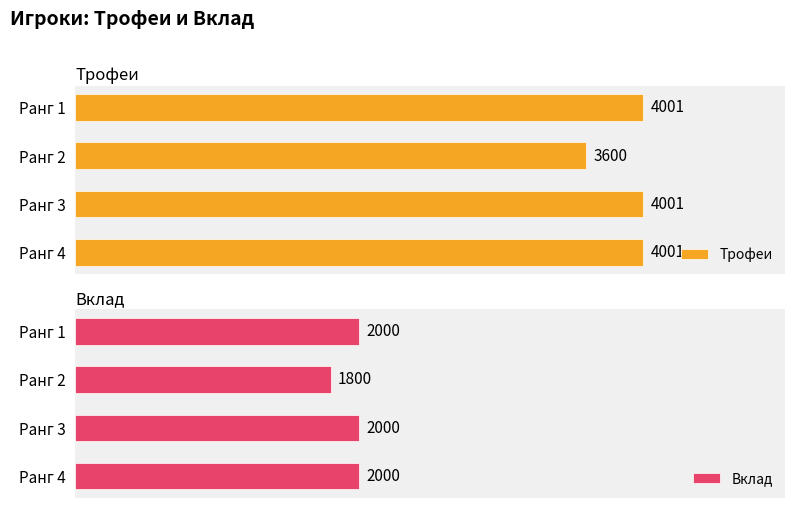

At which label does Трофеи reach its minimum?

Ранг 2